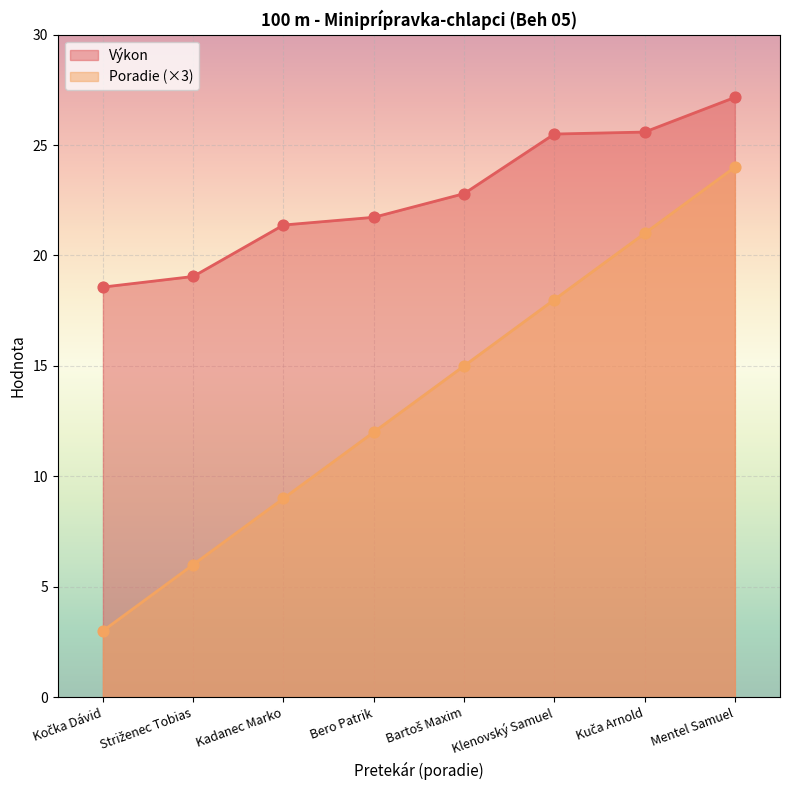

What are all the series names shown in the legend?

Výkon, Poradie (×3)